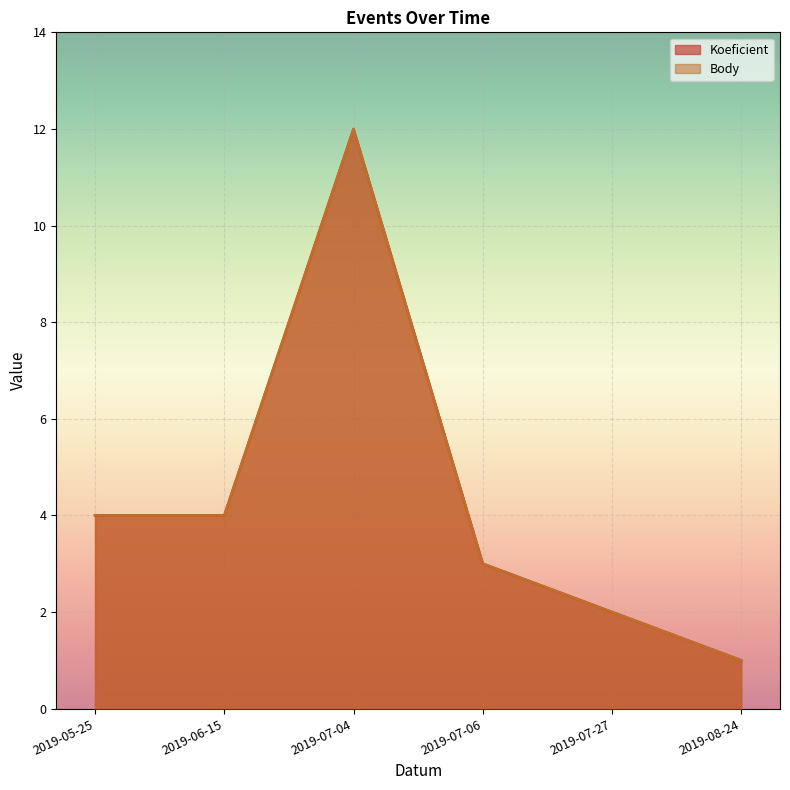

What position from the right is 2019-05-25?

6